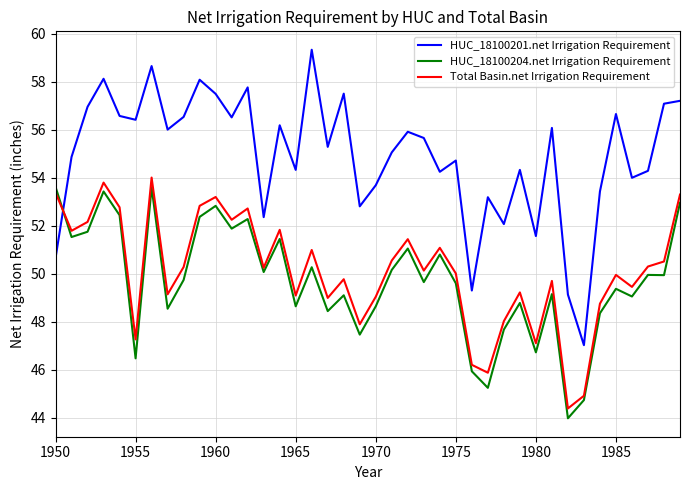

After their last crossing, which series has the higher values: Total Basin.net Irrigation Requirement or HUC_18100201.net Irrigation Requirement?

HUC_18100201.net Irrigation Requirement